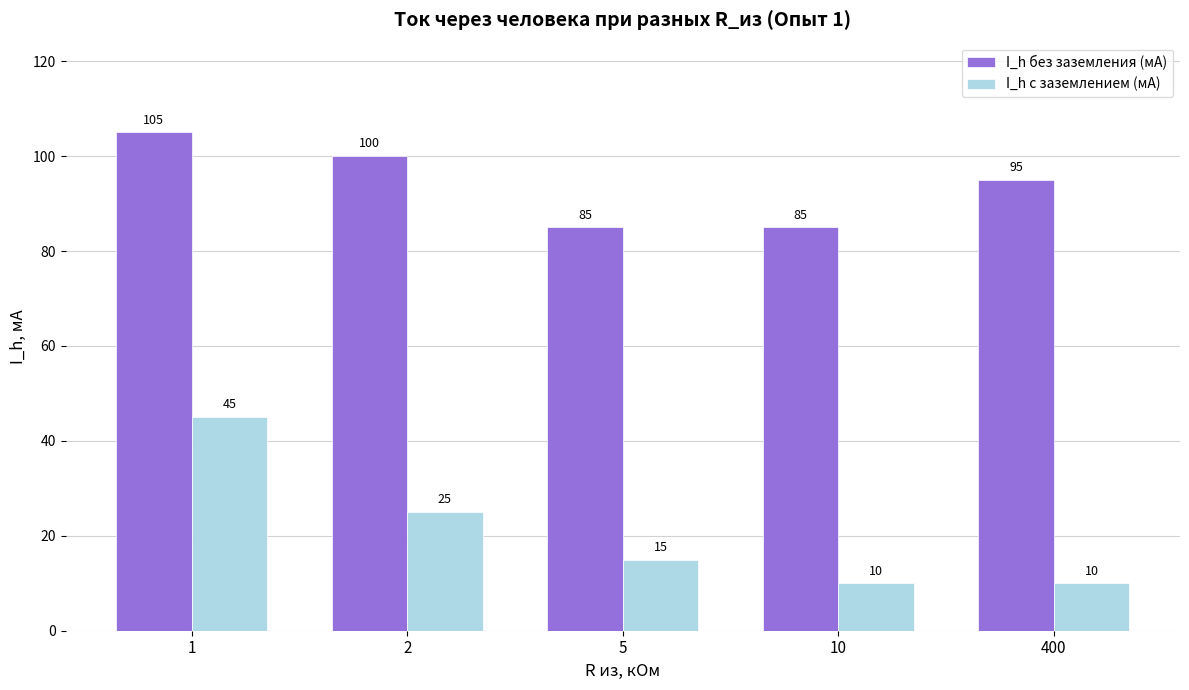

Reading right to left, transcribe all the data shown in this chart.

I_h без заземления (мА): 400=95	10=85	5=85	2=100	1=105
I_h с заземлением (мА): 400=10	10=10	5=15	2=25	1=45